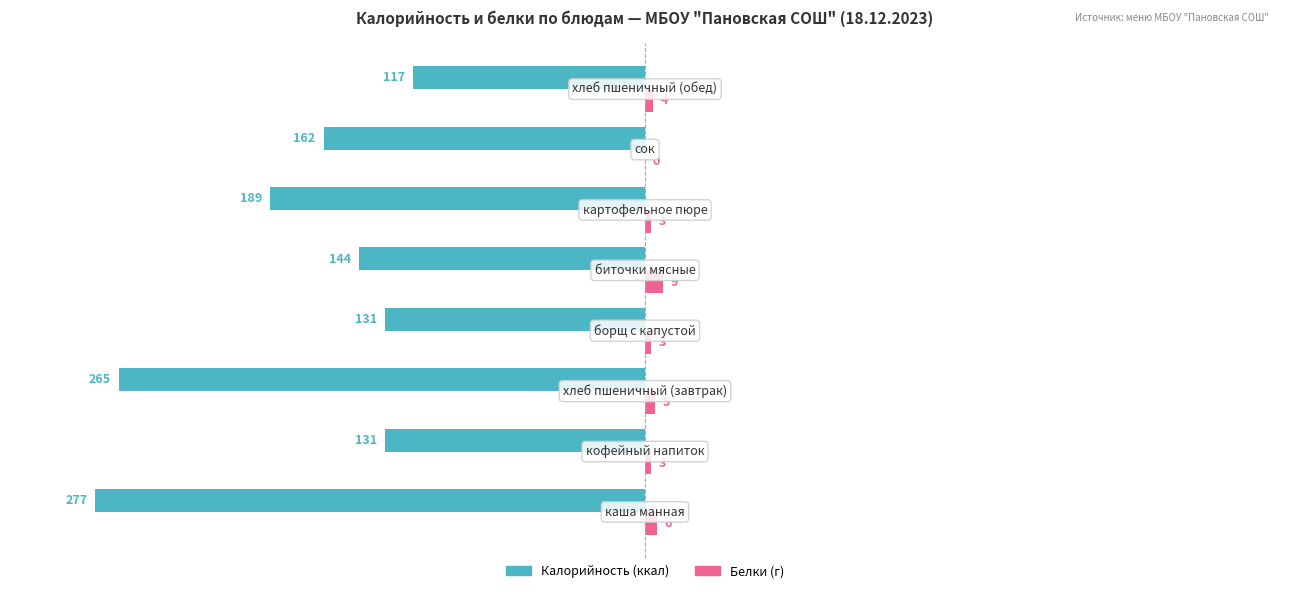

What is the greatest value displayed?

9